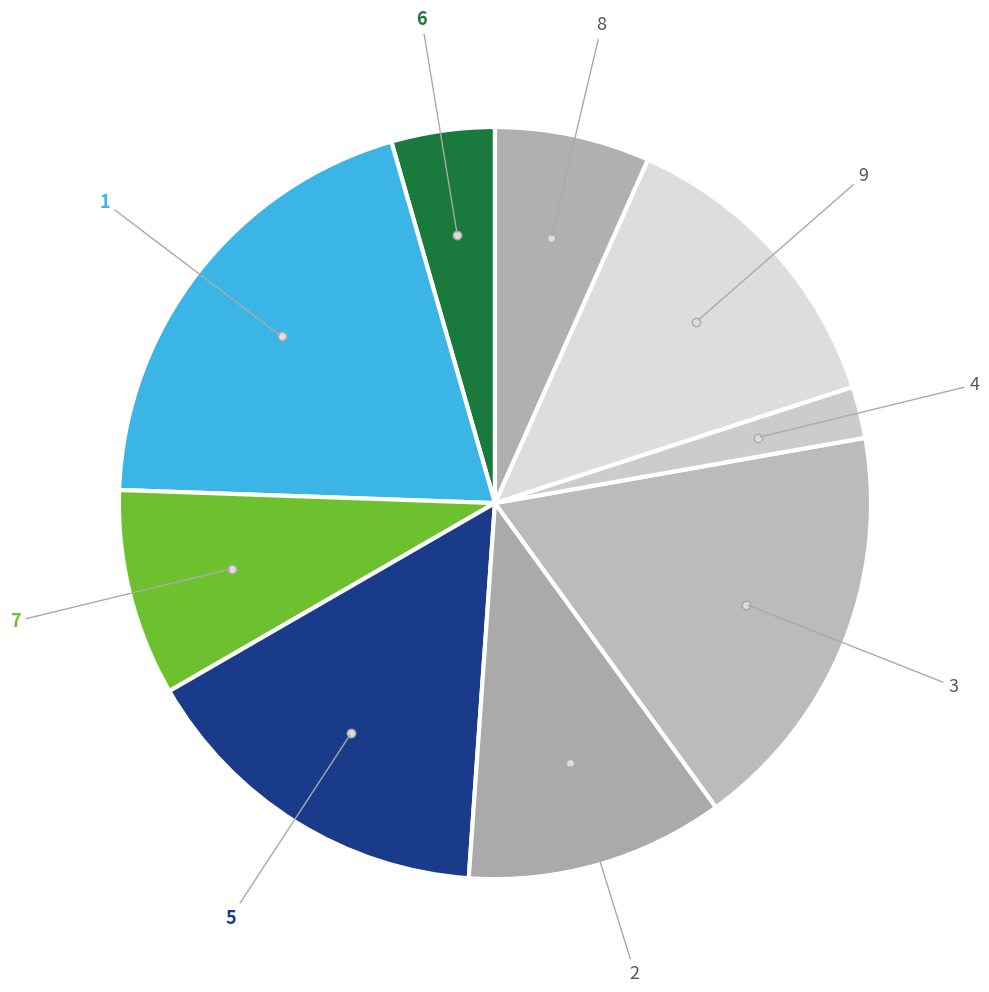

Which slice is the smallest?

4